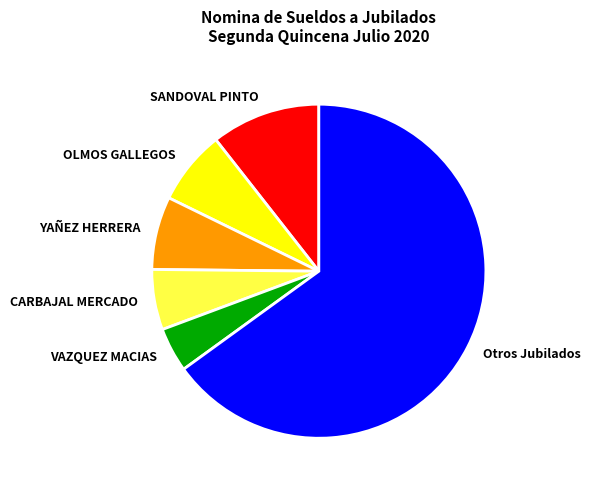

What is the smallest slice in the pie chart?

VAZQUEZ MACIAS